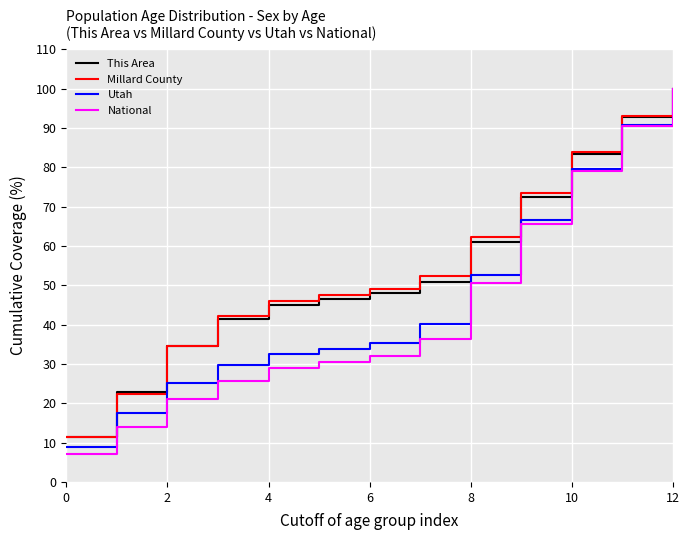

How many series are shown in this chart?

4